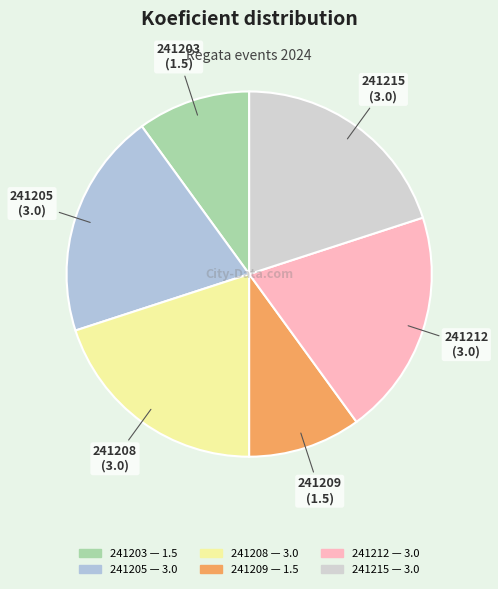

Does 241203 represent more than half of the total?

No